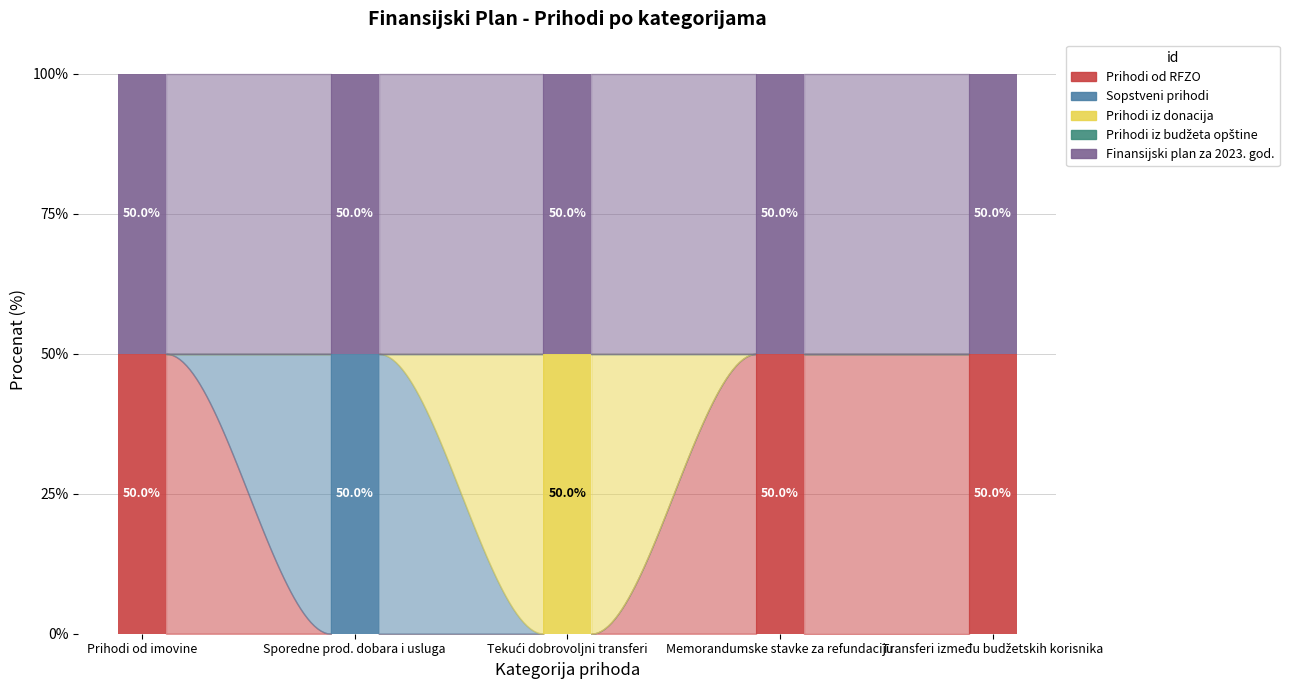

What is the sum of all Prihodi od RFZO values?

150